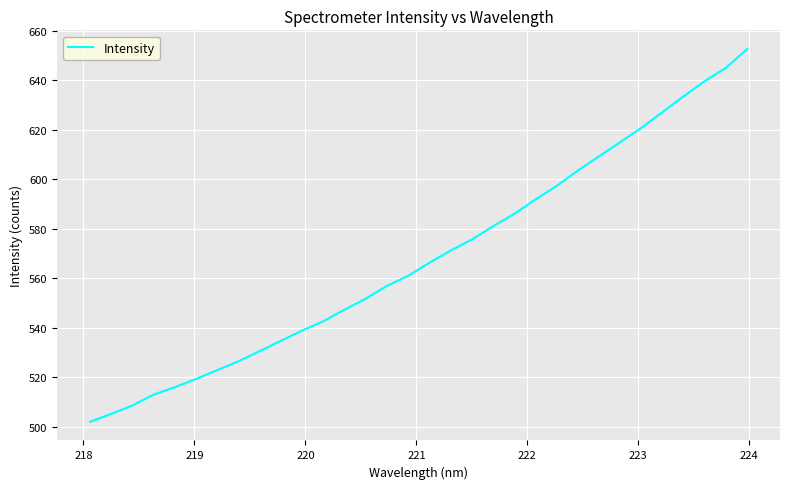

What is the greatest value displayed?

652.6